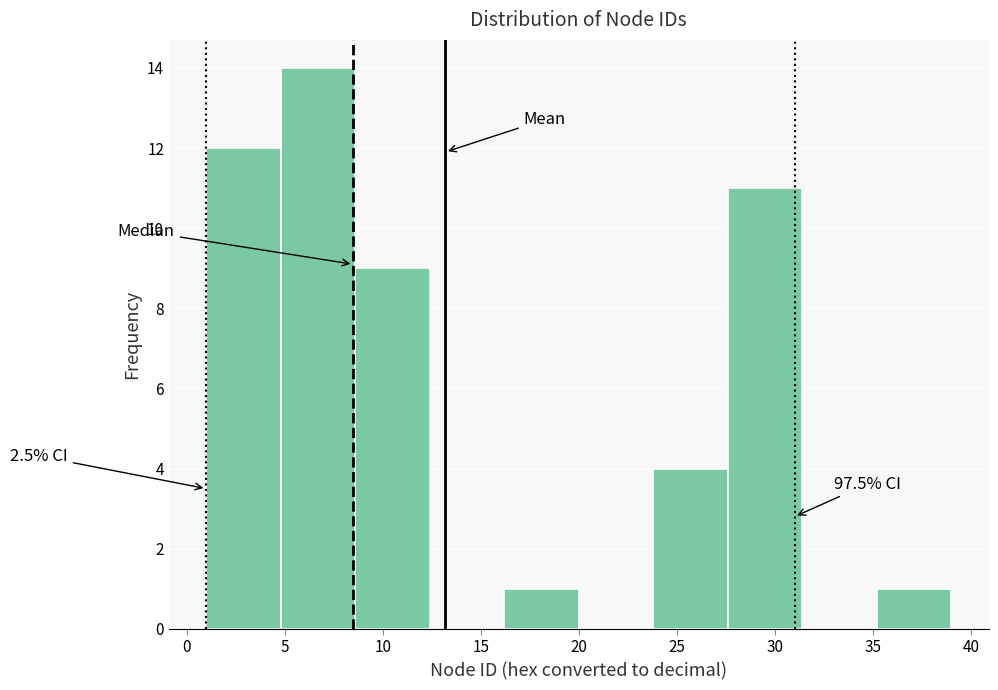

Over which range of the x-axis is the bar tallest?

4.8 to 8.6